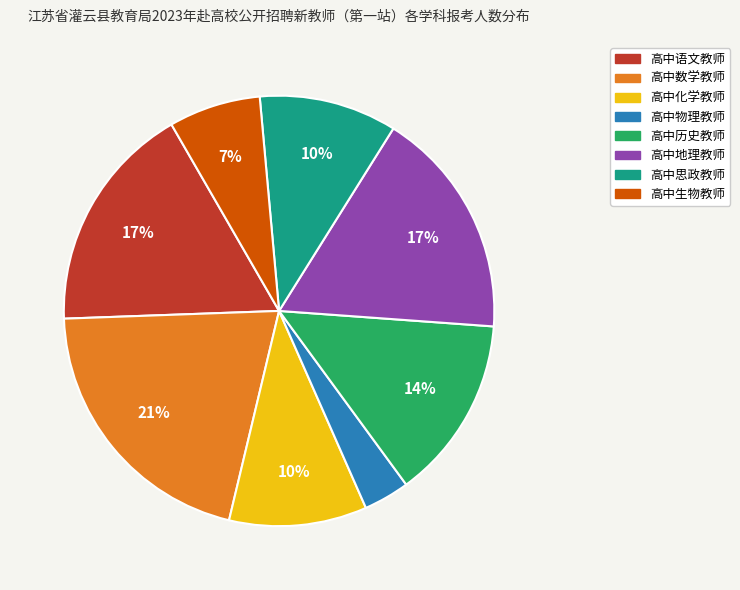

How many segments does this pie chart have?

8